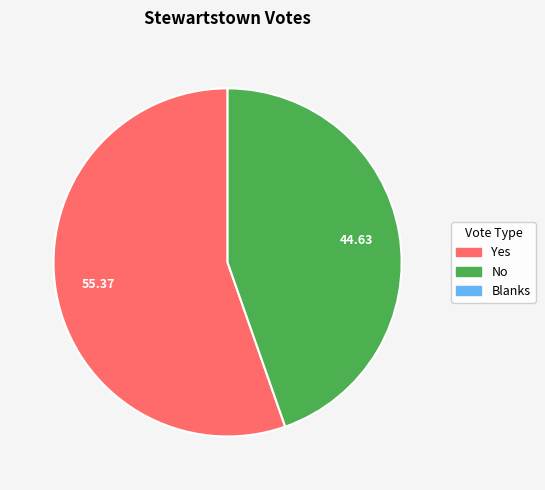

Is there any slice that represents more than half of the pie?

Yes